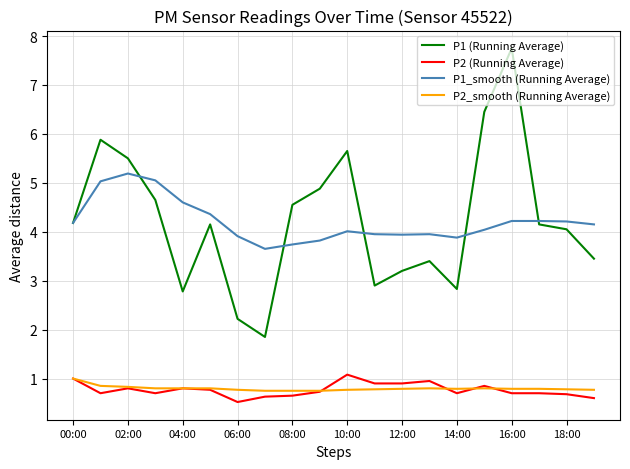

What are all the series names shown in the legend?

P1 (Running Average), P2 (Running Average), P1_smooth (Running Average), P2_smooth (Running Average)